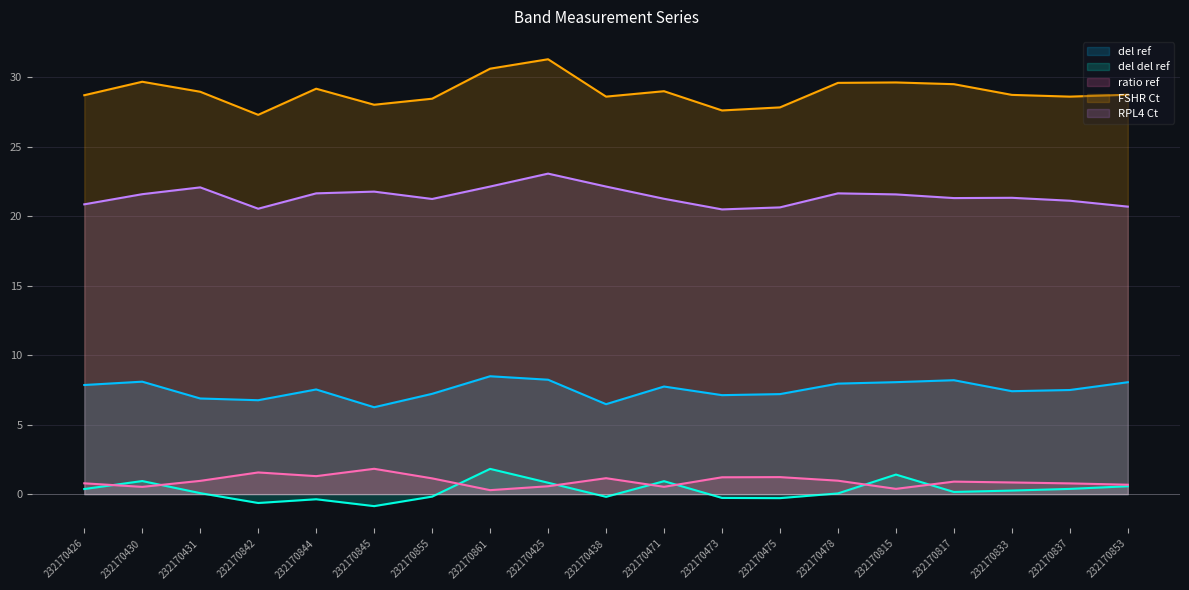

What is the sum of the ratio ref values at 232170426 and 232170471?

1.3